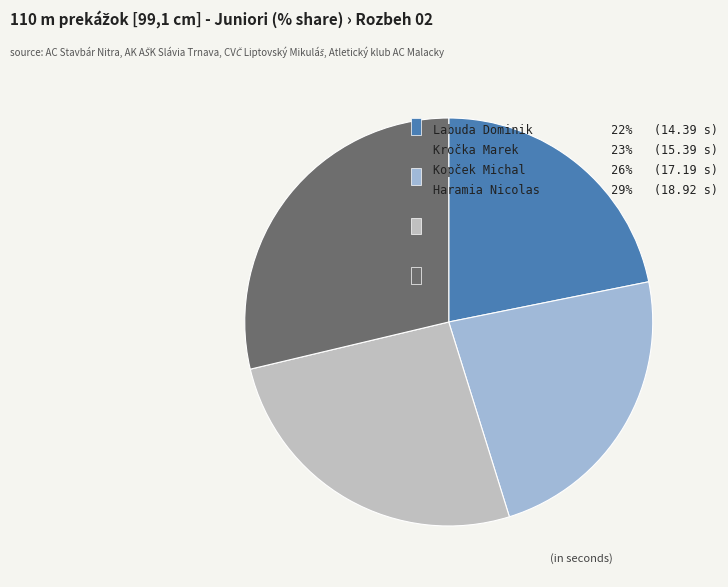

How many slices are in this pie chart?

4